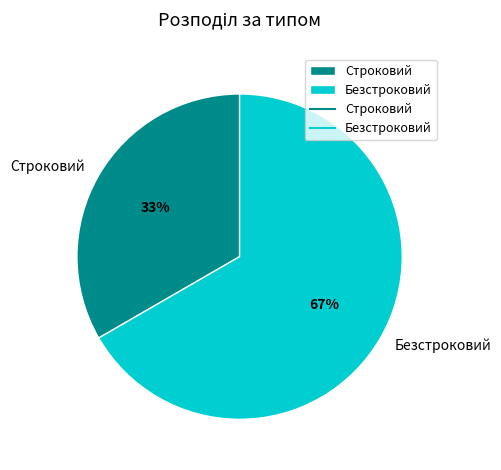

Is there a majority slice in this chart?

Yes